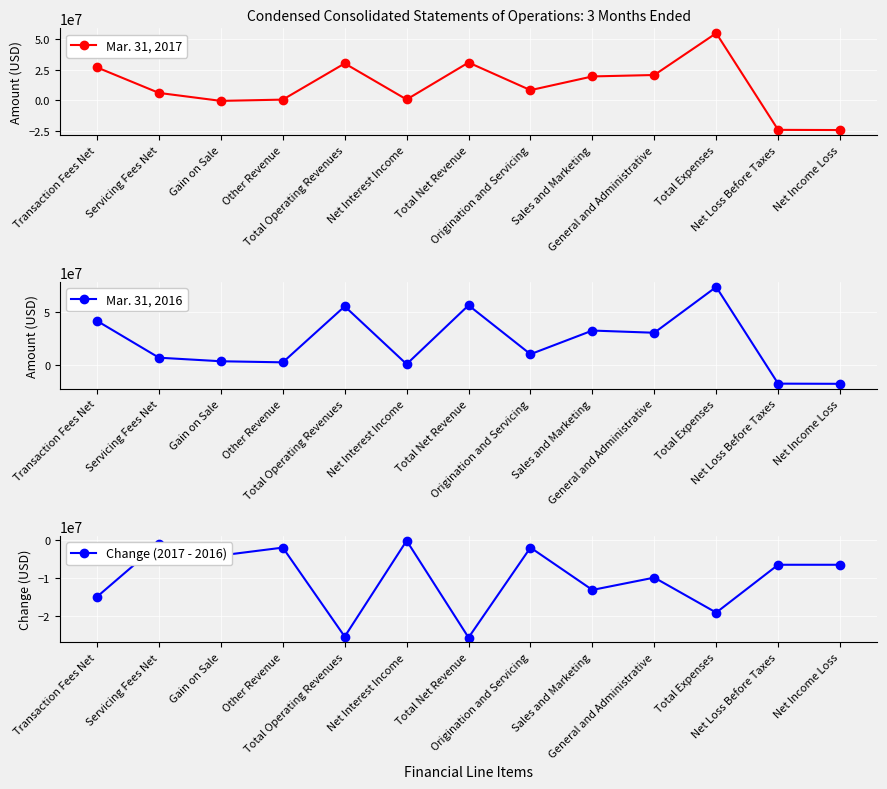

The Change (2017 - 2016) series shows -6561216 at Total Net Revenue. True or false?

False